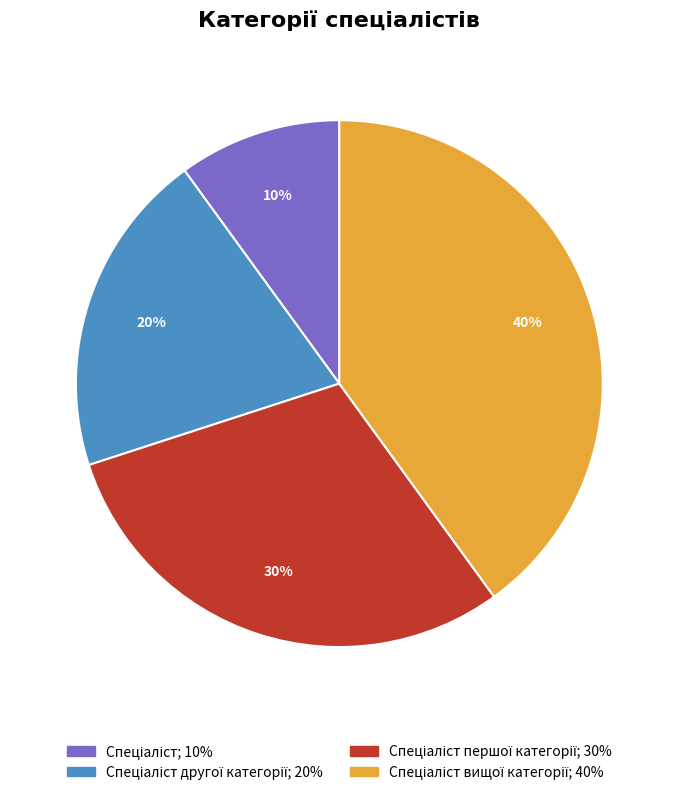

Is there any slice that represents more than half of the pie?

No